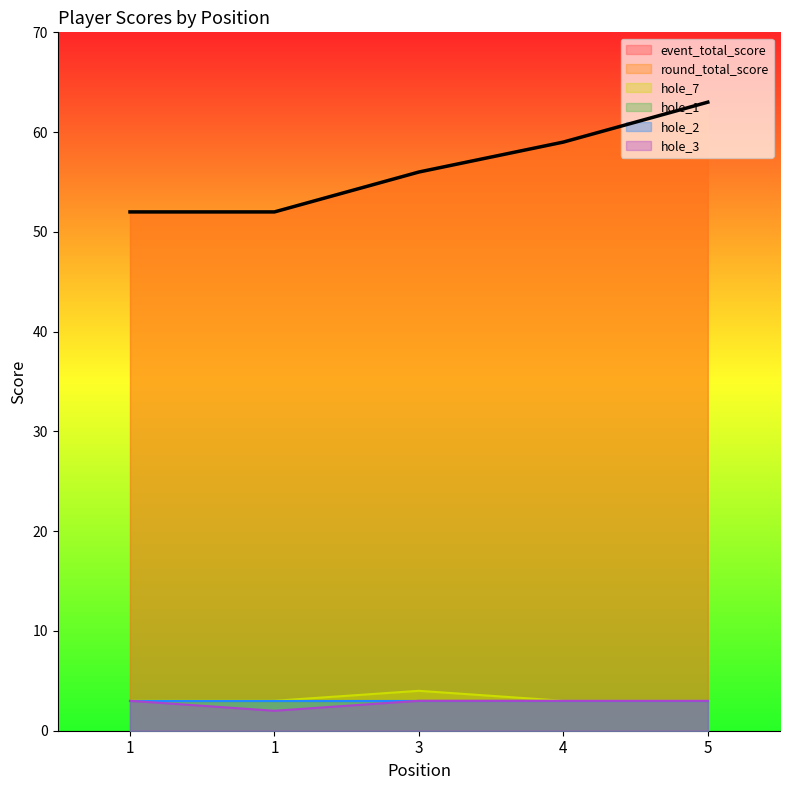

The event_total_score series shows 79 at 4. True or false?

False